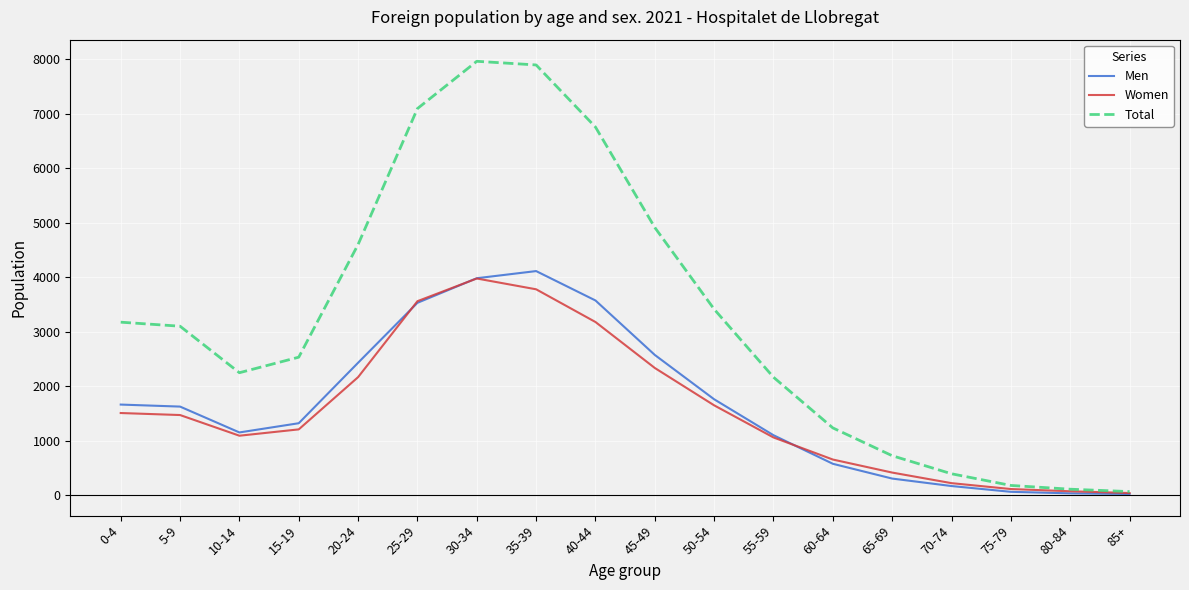

What is the sum of the Women values at 75-79 and 65-69?

536